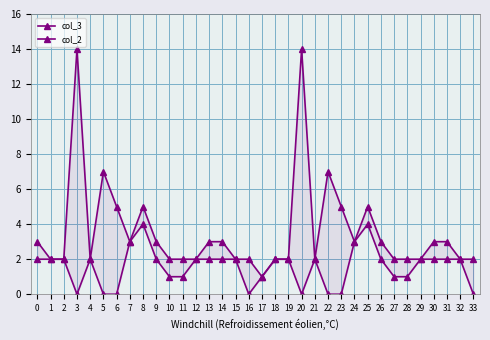

What is the difference between the maximum and minimum values in the col_3 series?

13